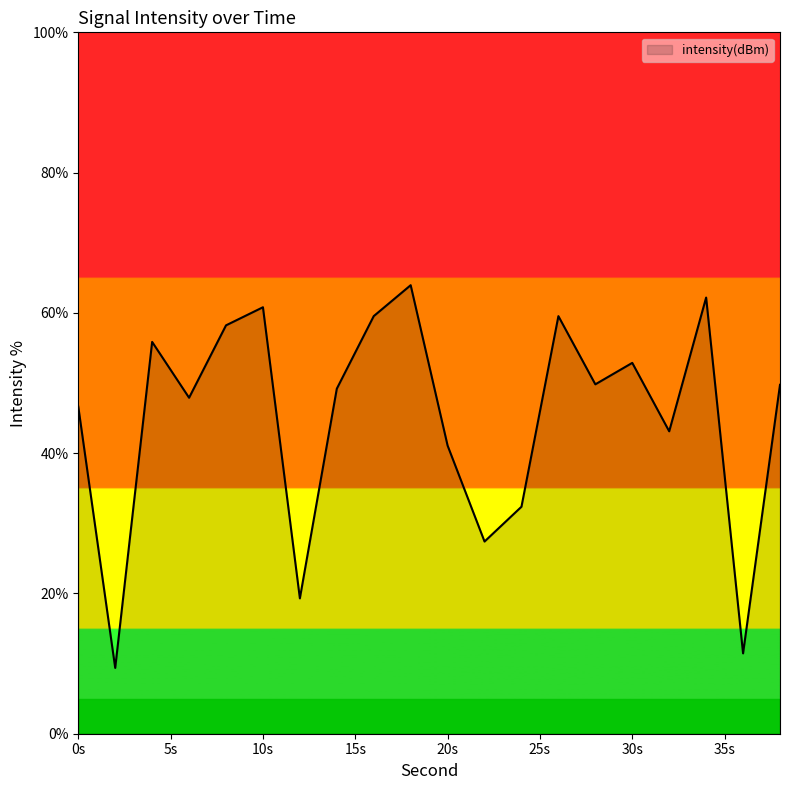

What is the minimum value shown in the chart?

9.4